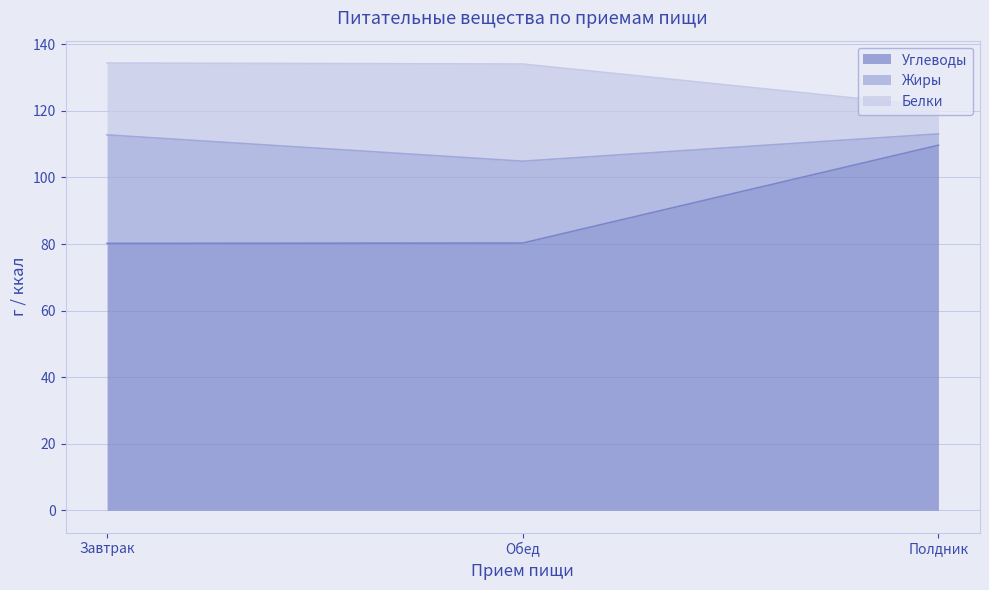

Which category has the highest value in the Углеводы series?

Полдник